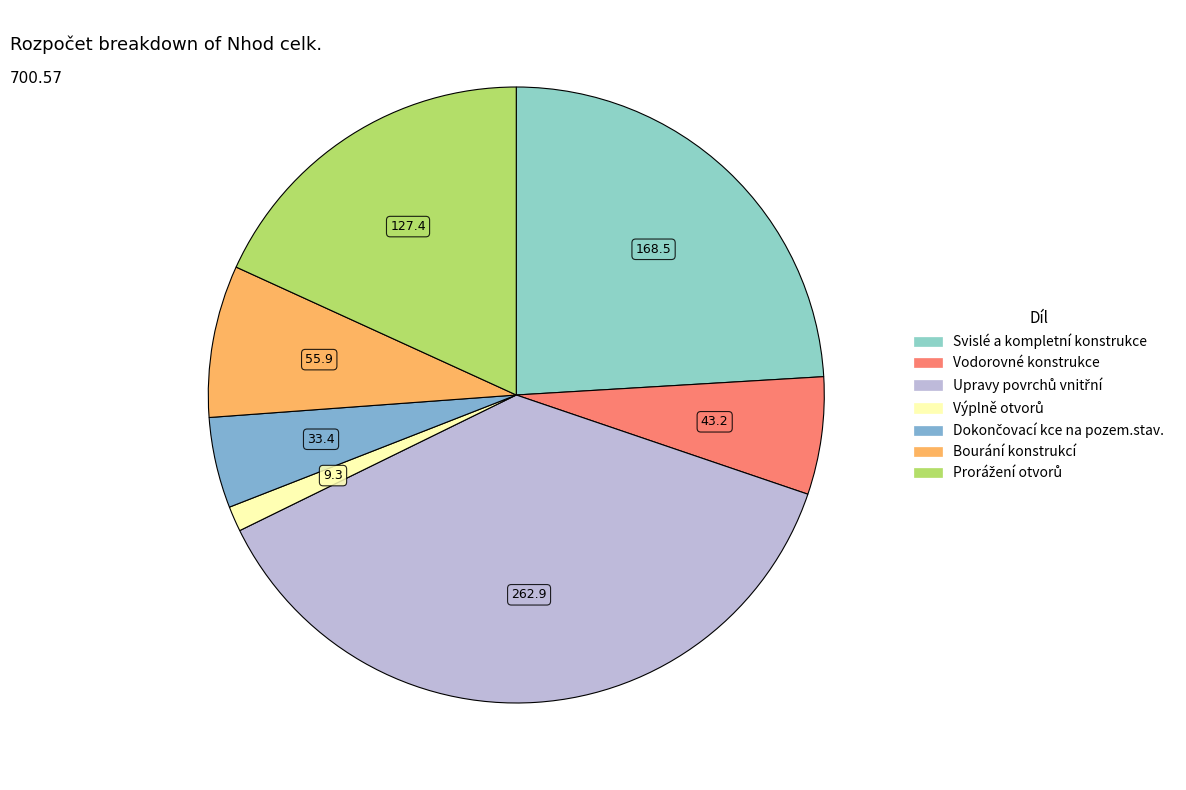

Count the number of slices in the pie.

7